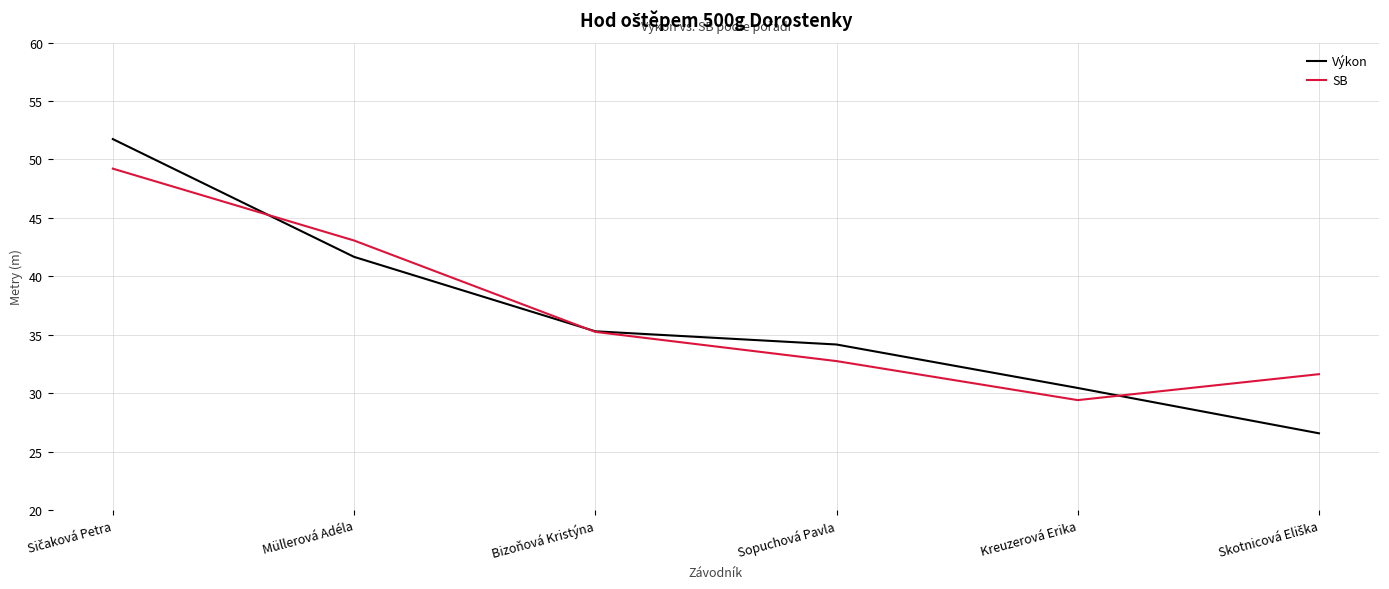

Reading left to right, what are all the values shown in this chart?

Výkon: 51.7	41.7	35.3	34.2	30.4	26.6
SB: 49.2	43.1	35.2	32.7	29.4	31.6